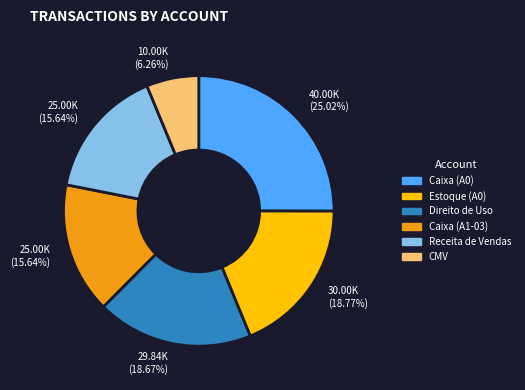

To the nearest percent, what portion does Caixa (A0) represent?

25%